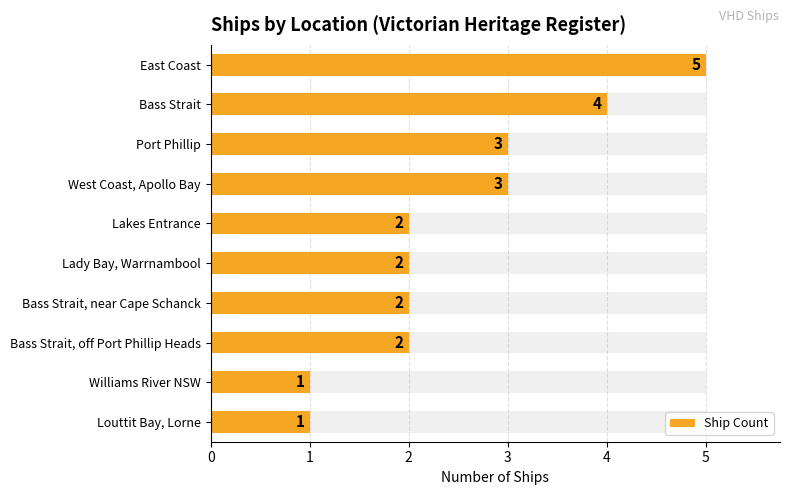

What is the difference between the second highest and minimum values?

3